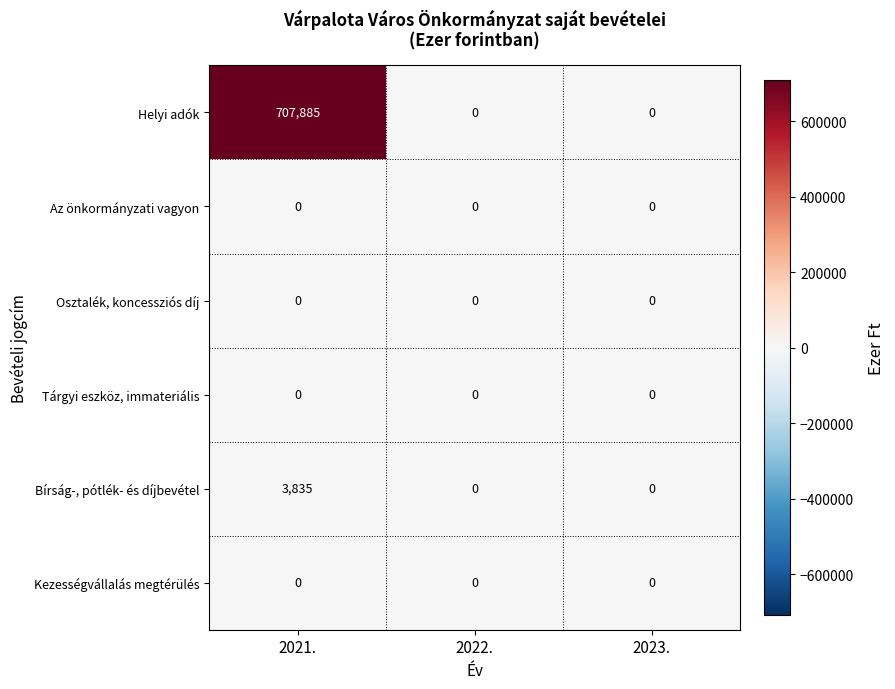

At which category is the sum across all series the highest?

2021.